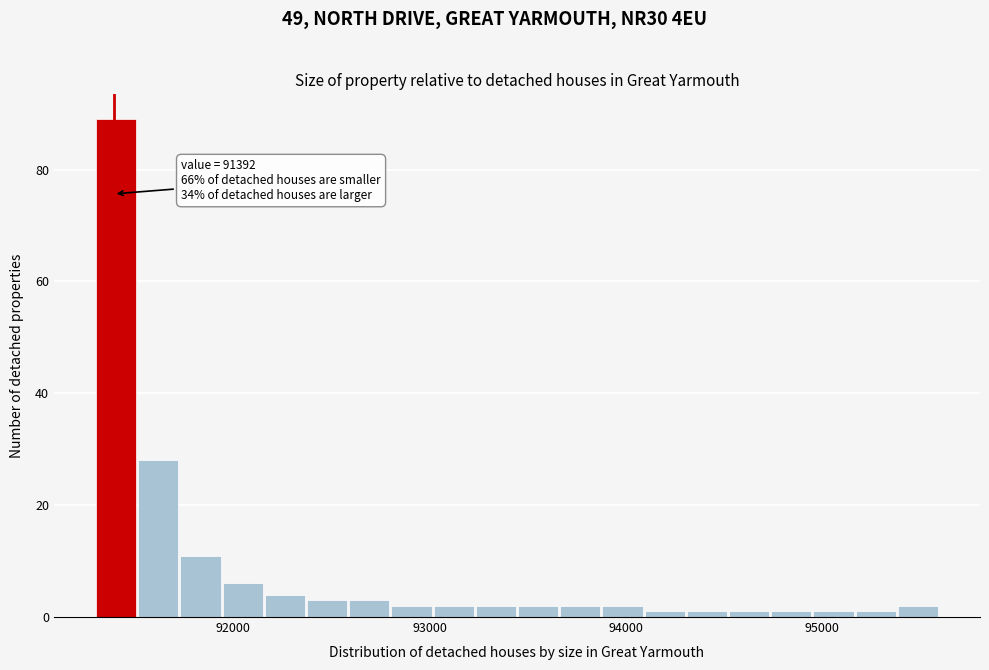

Read against the x-axis, roughly where is the centre of the tallest bar?

91400